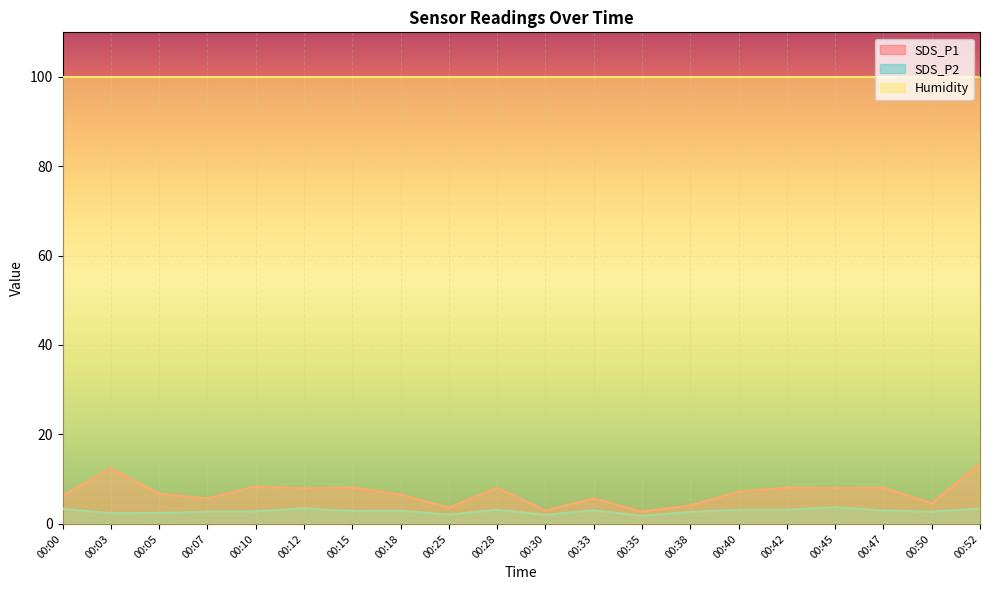

In SDS_P2, how many points are lower than both neighbors (excluding endpoints)?

6